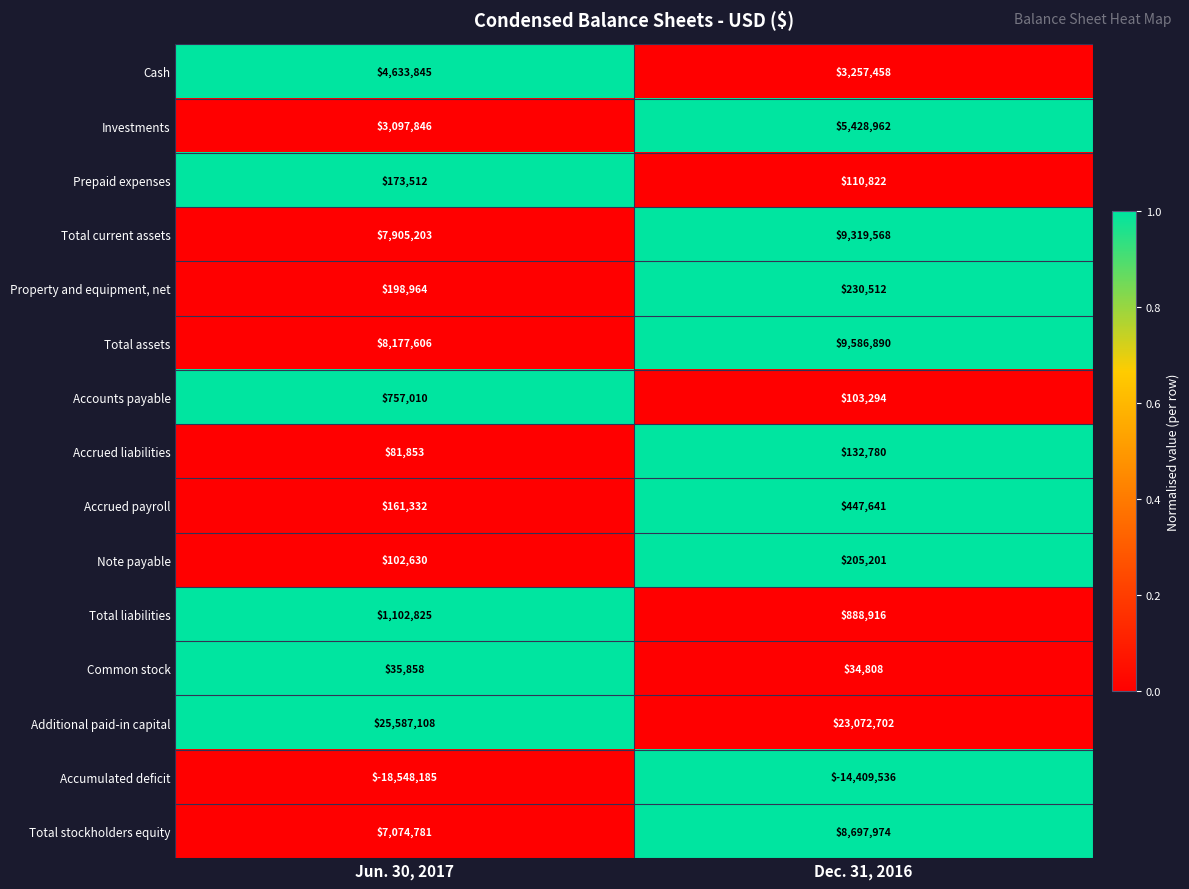

The value of Prepaid expenses at Dec. 31, 2016 is 110822. True or false?

True